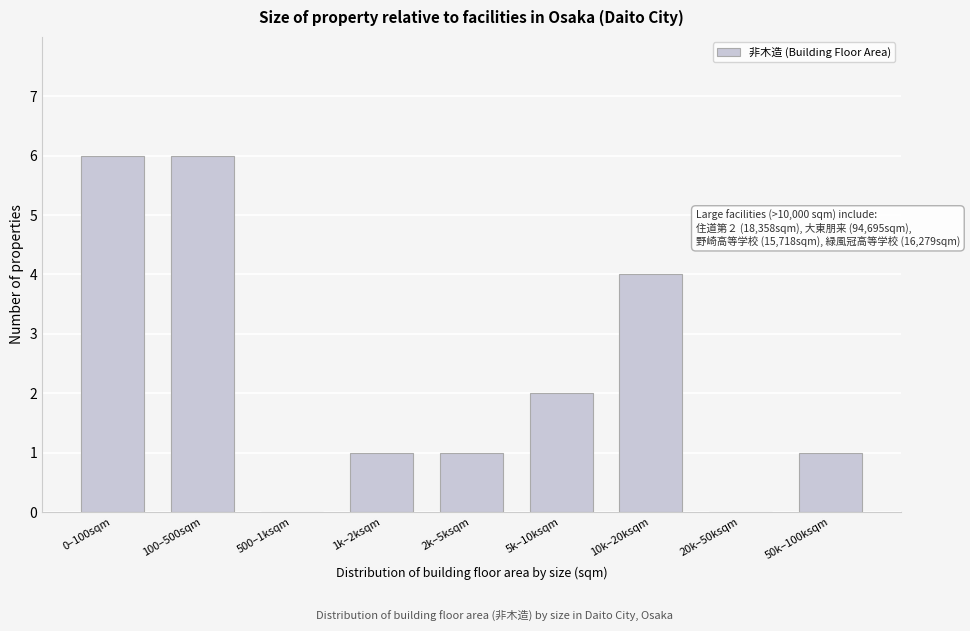

Reading right to left, list all the values displayed in this chart.

50k–100ksqm=1	20k–50ksqm=0	10k–20ksqm=4	5k–10ksqm=2	2k–5ksqm=1	1k–2ksqm=1	500–1ksqm=0	100–500sqm=6	0–100sqm=6